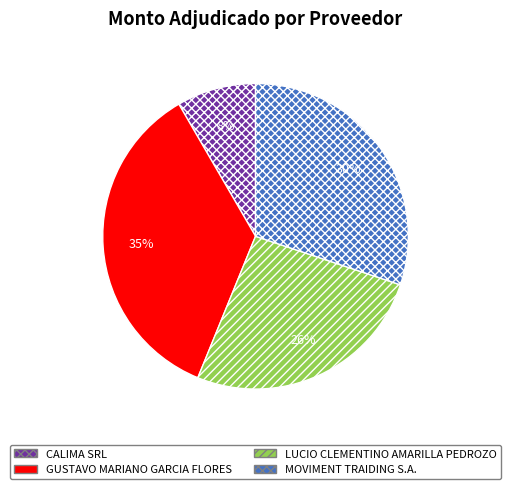

Which has a higher value, CALIMA SRL or GUSTAVO MARIANO GARCIA FLORES?

GUSTAVO MARIANO GARCIA FLORES